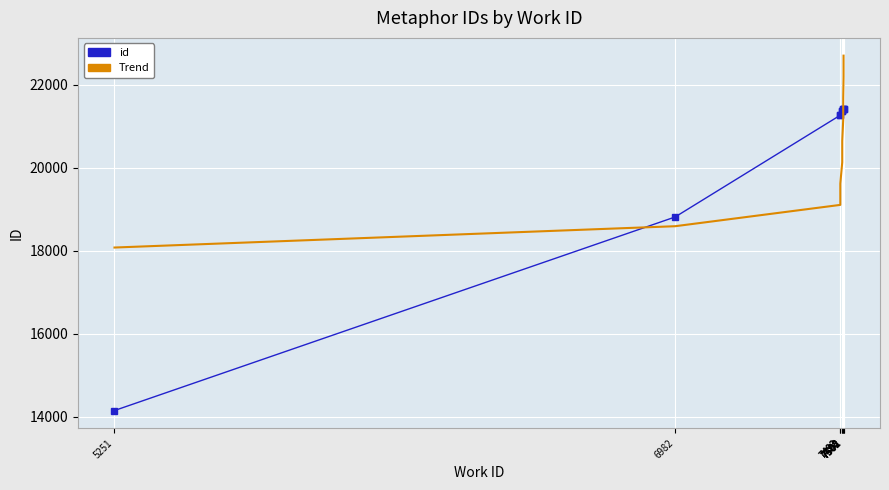

What are all the series names shown in the legend?

id, Trend